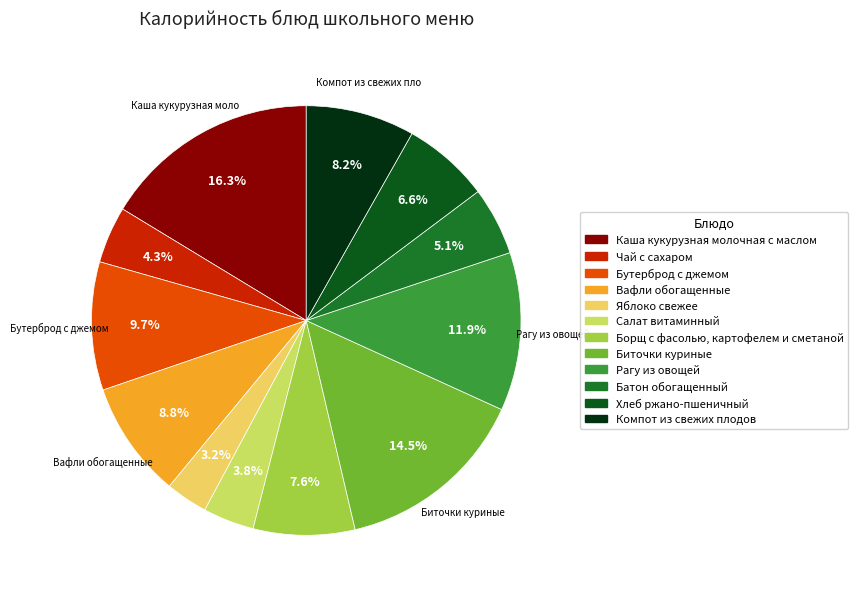

What percentage is NOT represented by Компот из свежих плодов?

91.8%